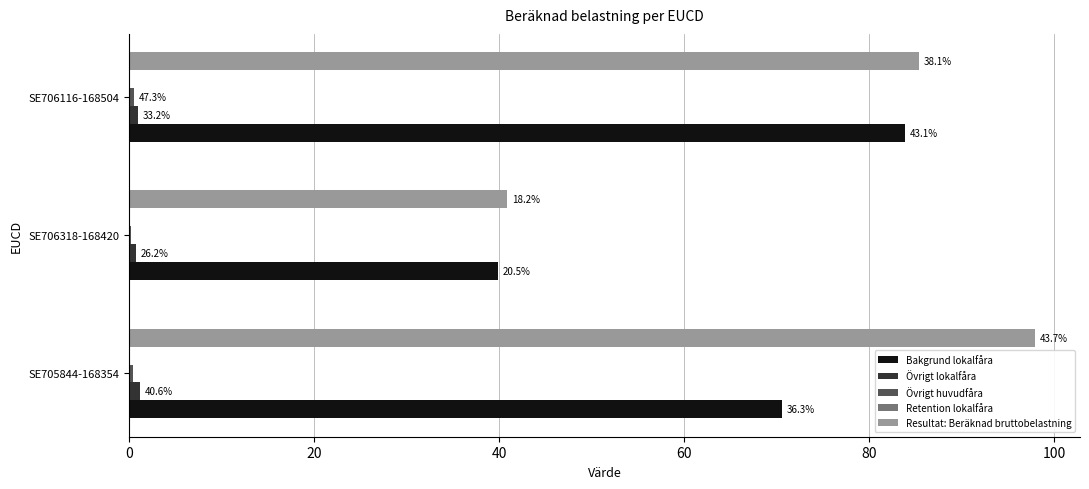

What are all the series names shown in the legend?

Bakgrund lokalfåra, Övrigt lokalfåra, Övrigt huvudfåra, Retention lokalfåra, Resultat: Beräknad bruttobelastning